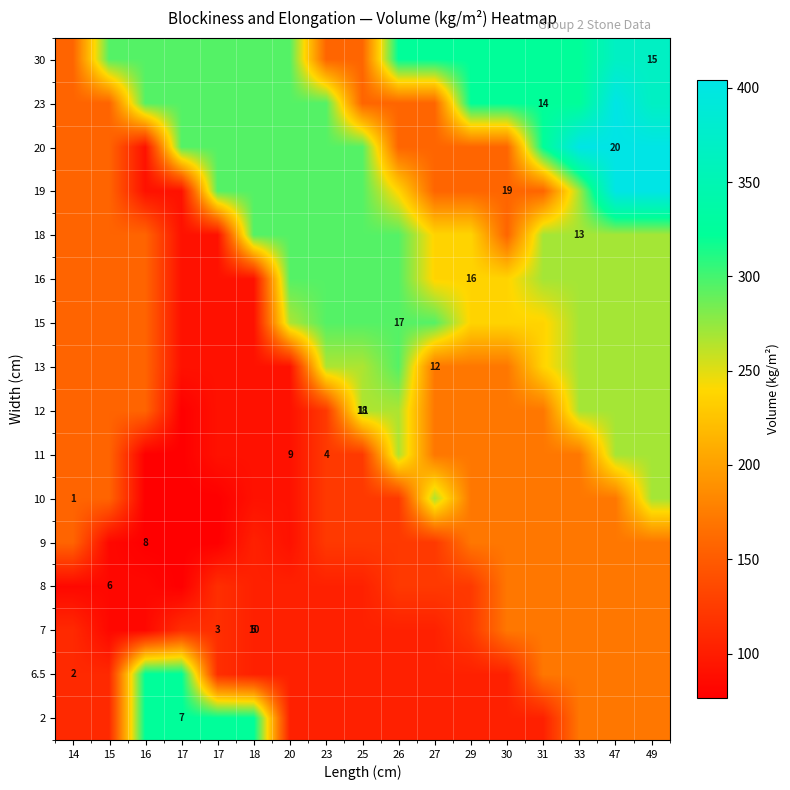

What is the average value of the 16 series?

218.4